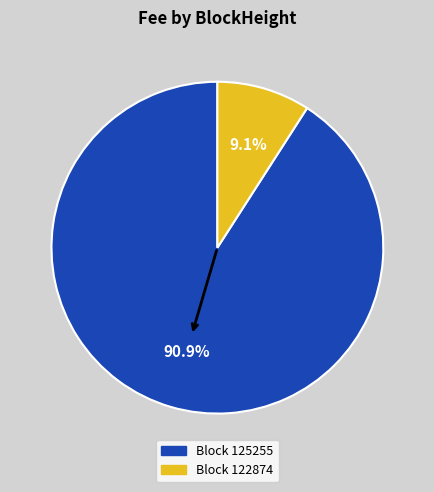

Is there a majority slice in this chart?

Yes